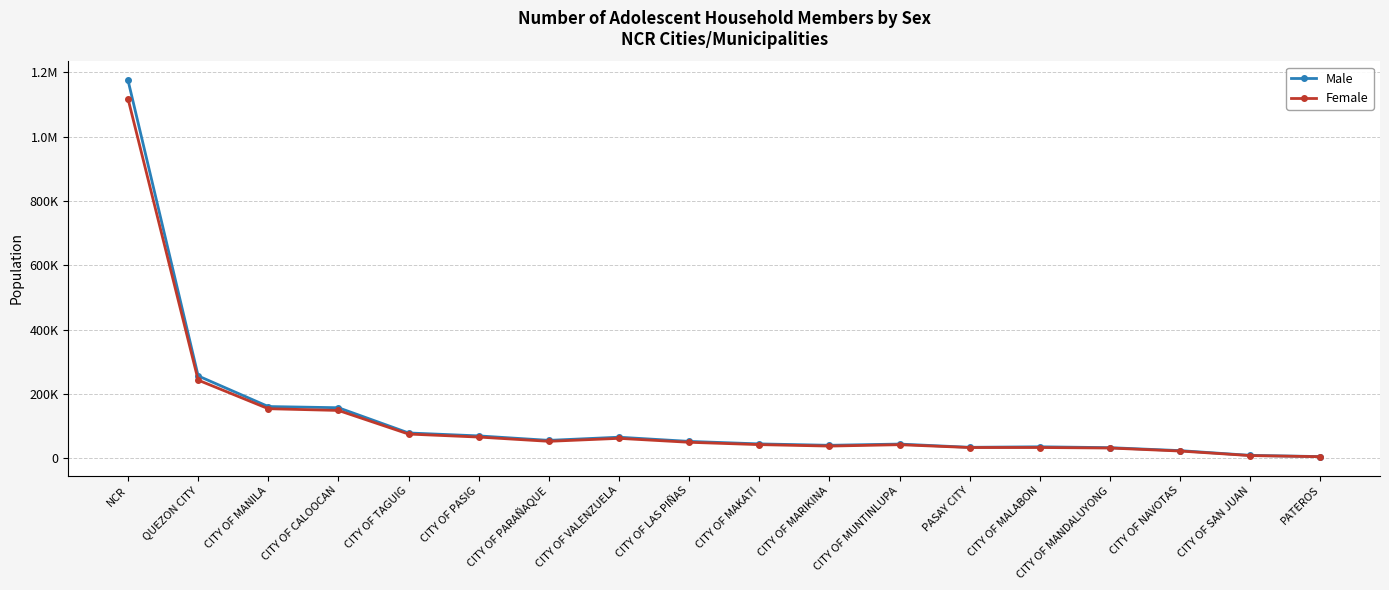

Rank the categories by Female value from lowest to highest.

PATEROS, CITY OF SAN JUAN, CITY OF NAVOTAS, CITY OF MANDALUYONG, PASAY CITY, CITY OF MALABON, CITY OF MARIKINA, CITY OF MUNTINLUPA, CITY OF MAKATI, CITY OF LAS PIÑAS, CITY OF PARAÑAQUE, CITY OF VALENZUELA, CITY OF PASIG, CITY OF TAGUIG, CITY OF CALOOCAN, CITY OF MANILA, QUEZON CITY, NCR